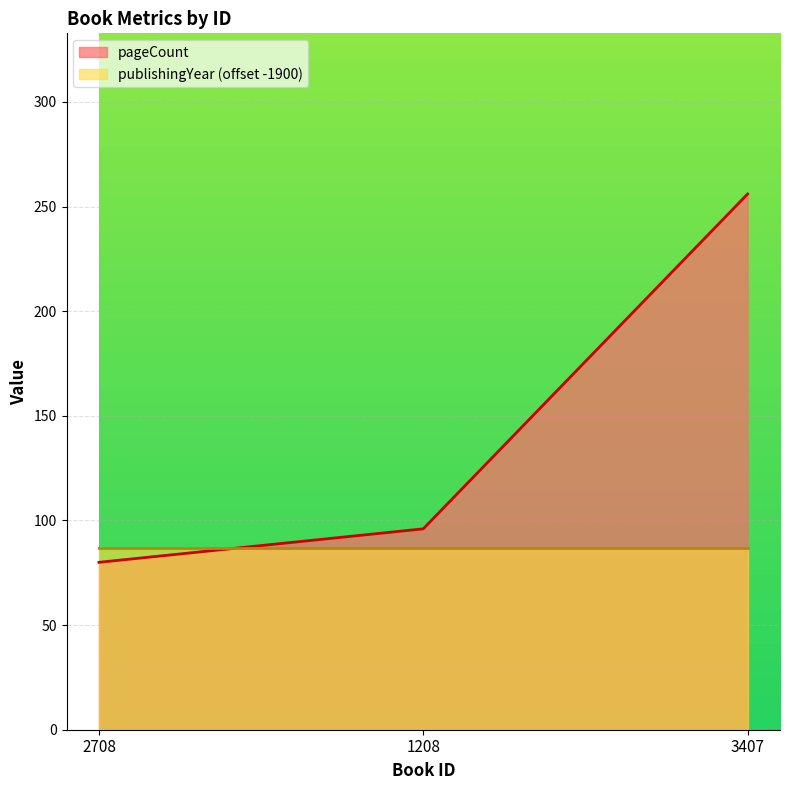

Rank the categories by value from lowest to highest.

2708, 1208, 3407